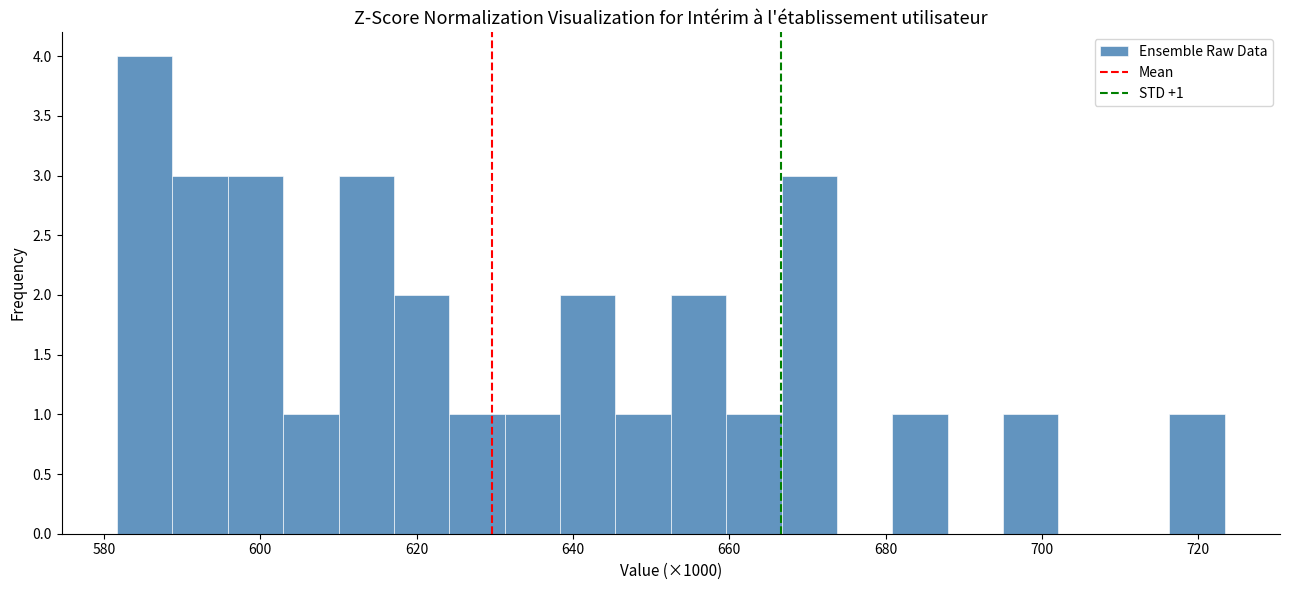

Around what value on the x-axis is the tallest bar? Give the approximate position of its centre, as read against the axis.

586